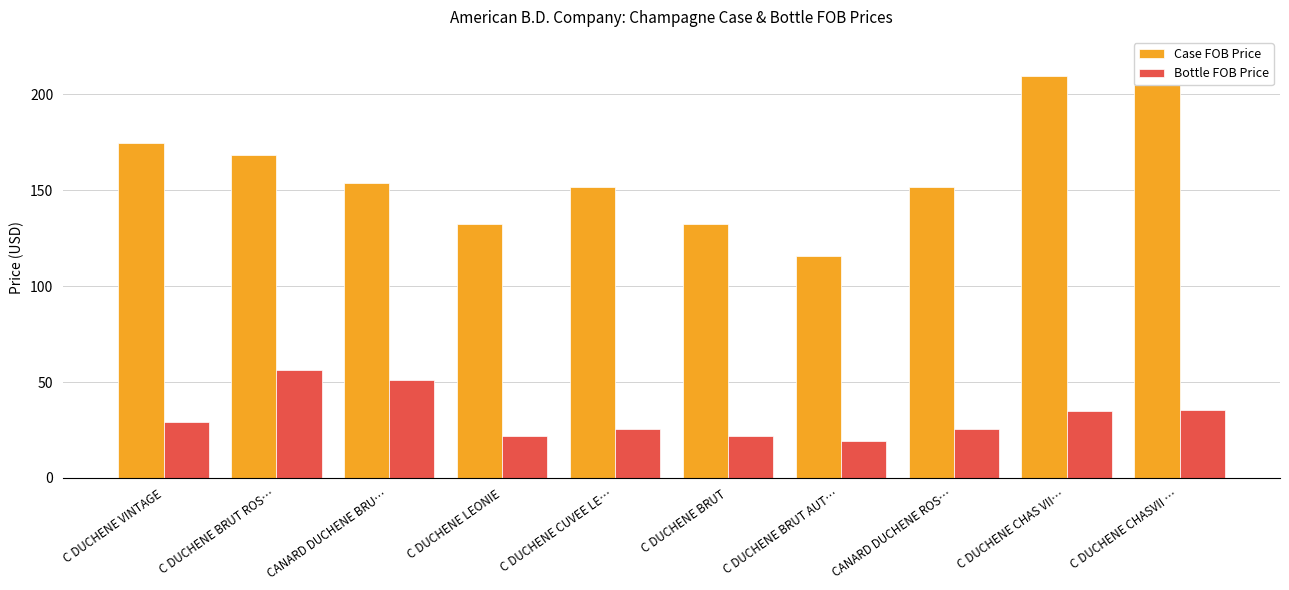

The value of Case FOB Price at C DUCHENE CUVEE LE… is 244.7. True or false?

False